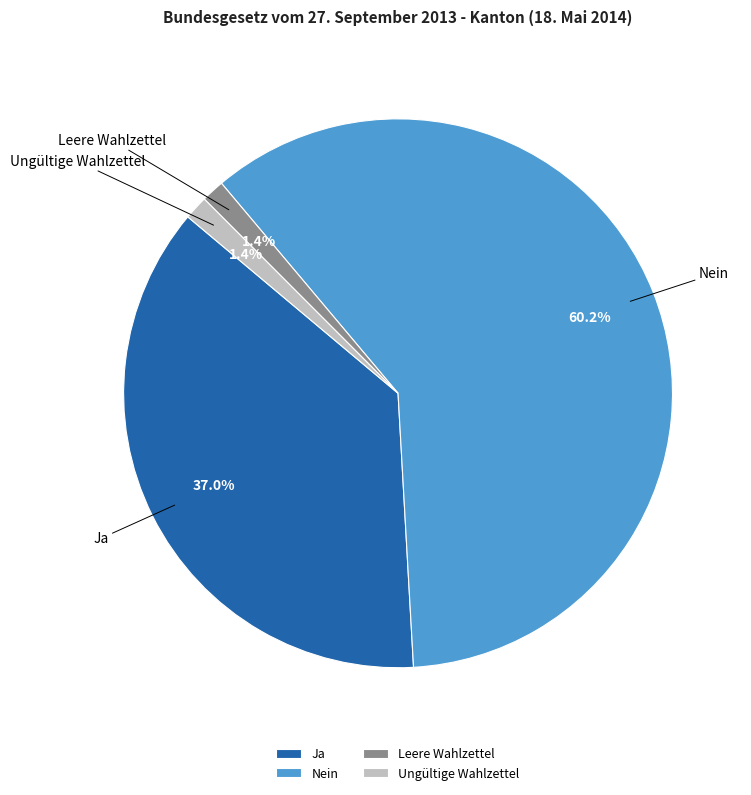

What percentage is the Ja slice, to the nearest percent?

37%